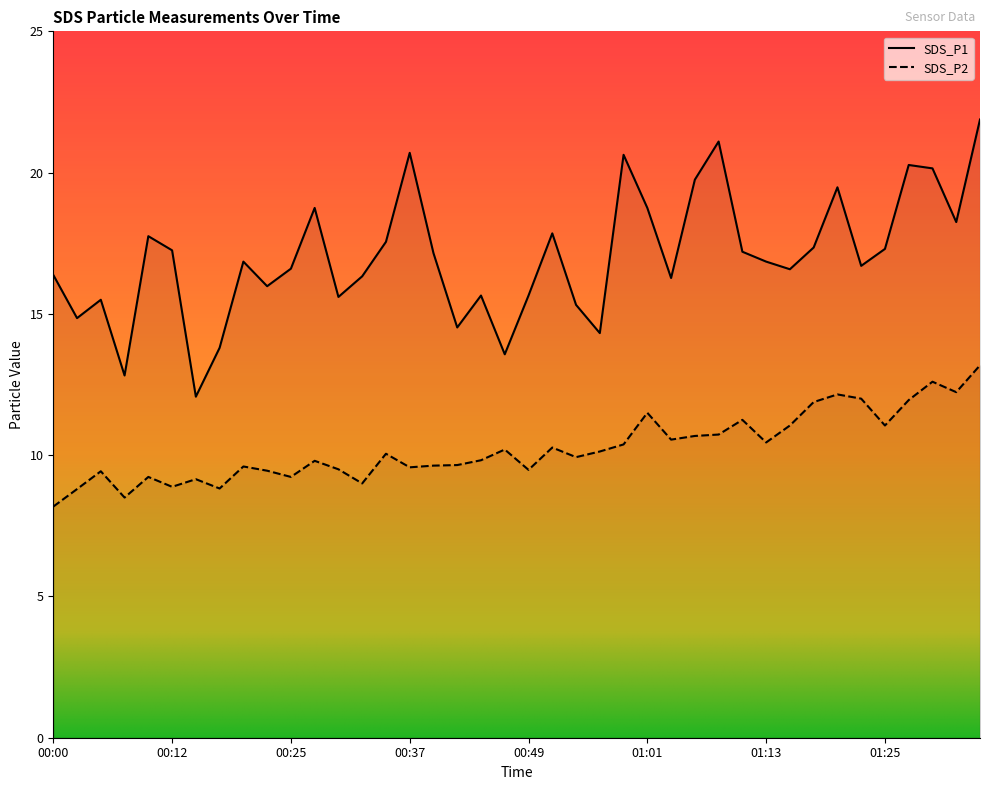

What is the difference between the second highest and minimum values in the SDS_P1 series?

9.0